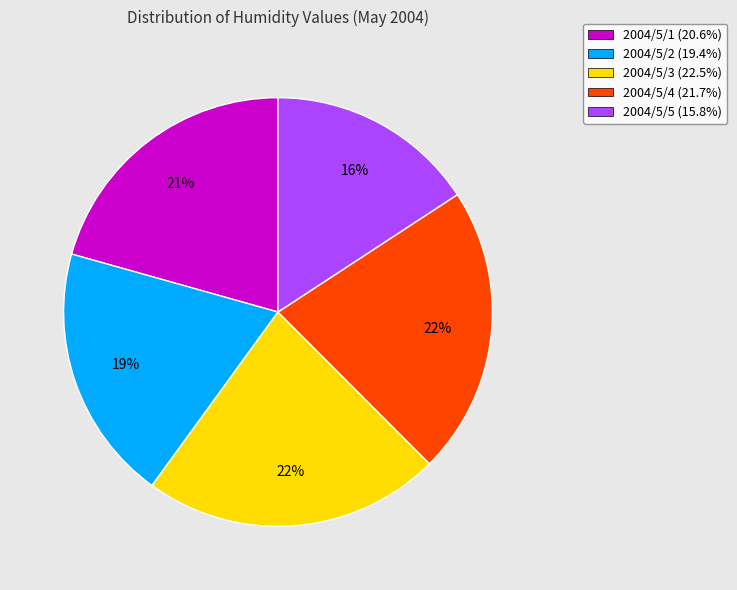

The 2004/5/3 slice represents 22% of the pie. True or false?

True